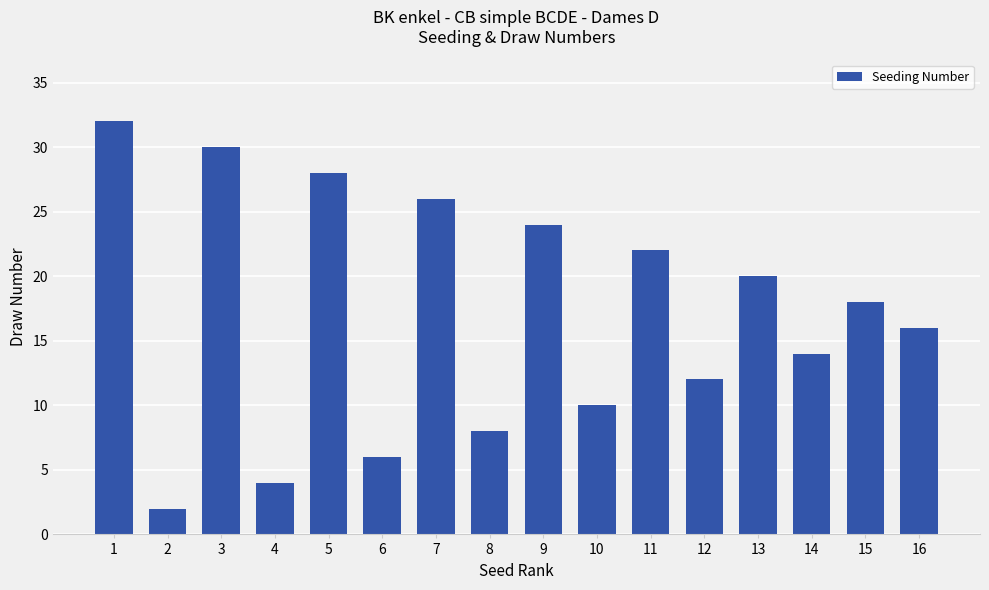

At which label does the data first exceed 18?

1